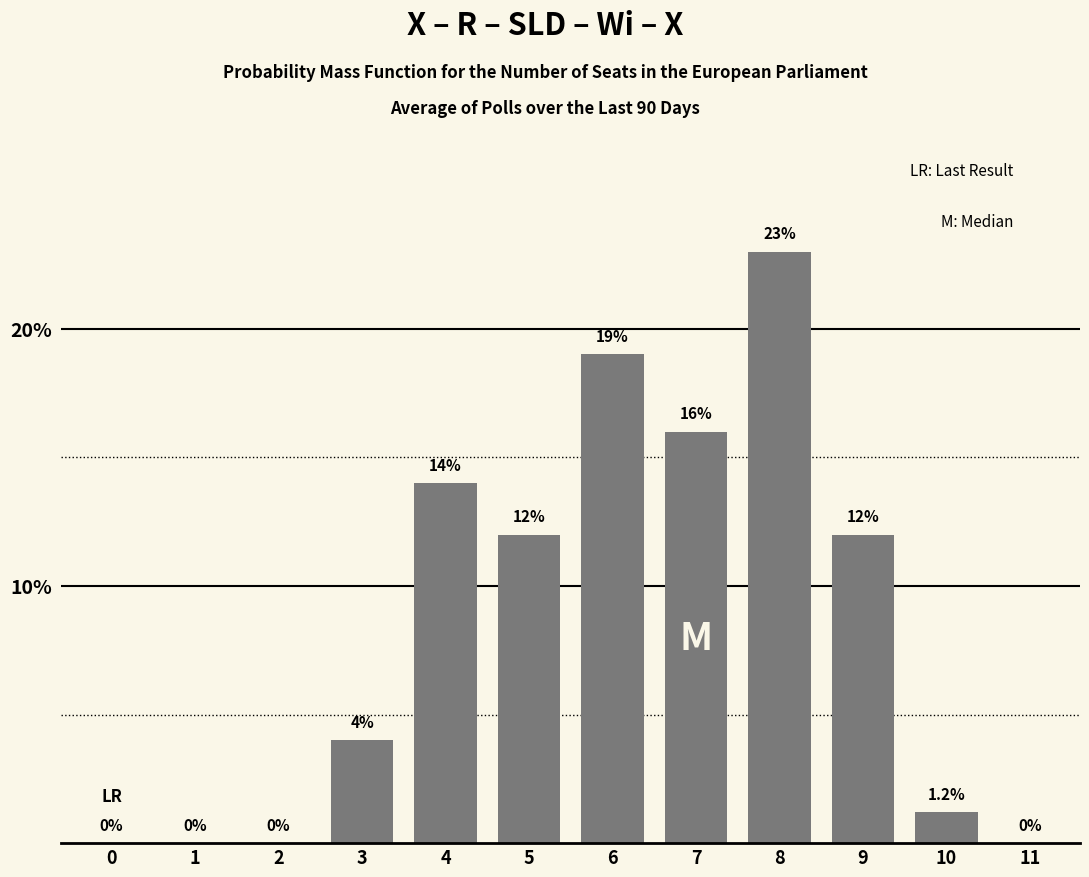

Reading left to right, list all the values displayed in this chart.

0=0.0	1=0.0	2=0.0	3=4.0	4=14.0	5=12.0	6=19.0	7=16.0	8=23.0	9=12.0	10=1.2	11=0.0